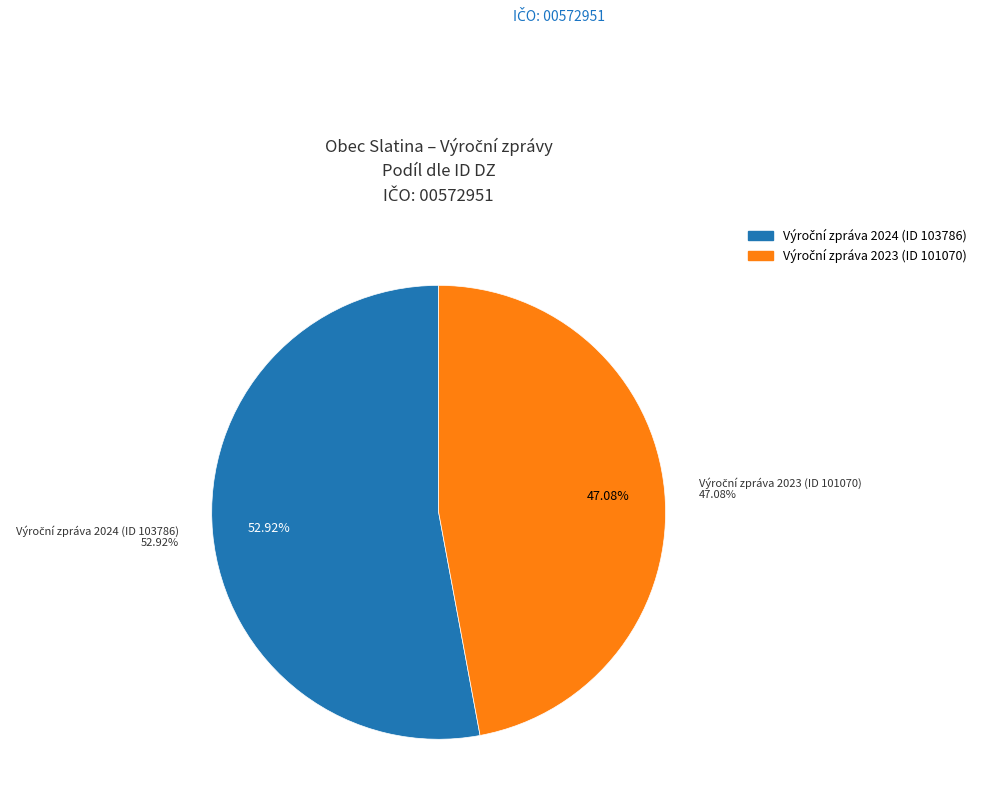

The Výroční zpráva 2023 (ID 101070) slice represents 39% of the pie. True or false?

False